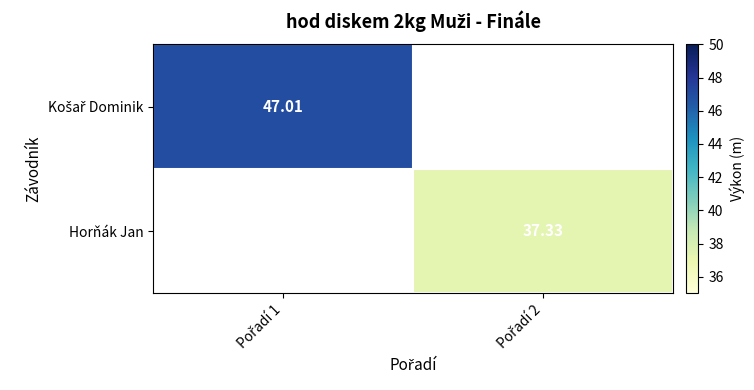

How many data points in Horňák Jan are above 37?

1